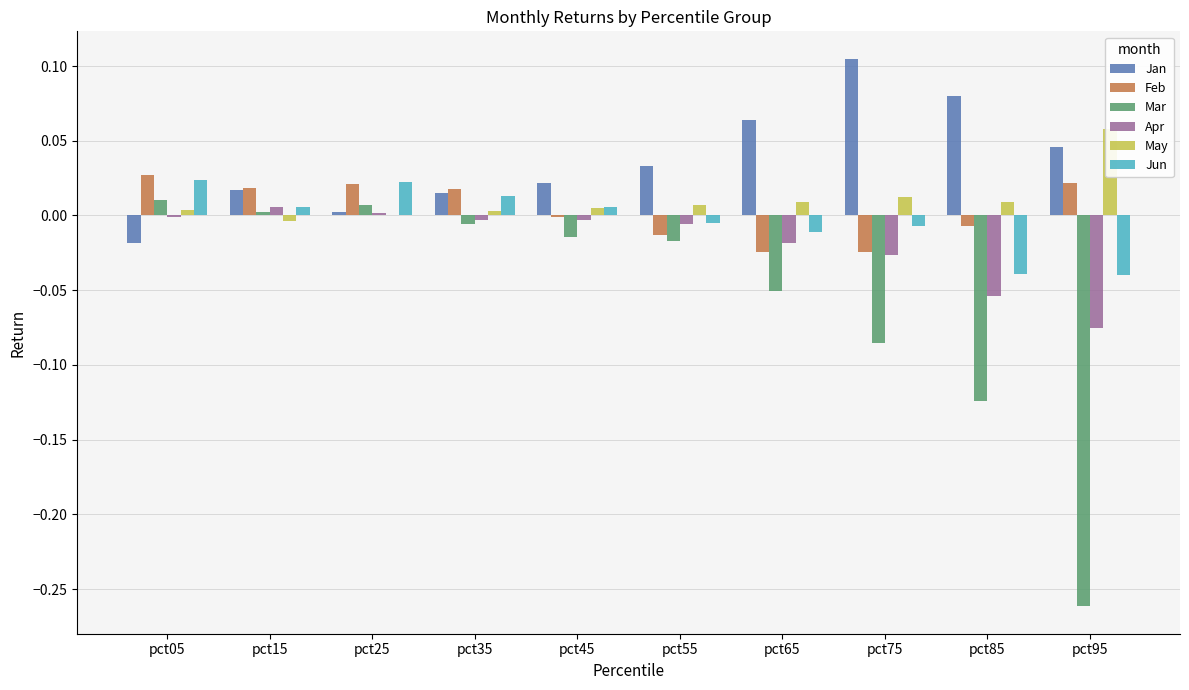

The Feb series shows 0.0 at pct05. True or false?

True